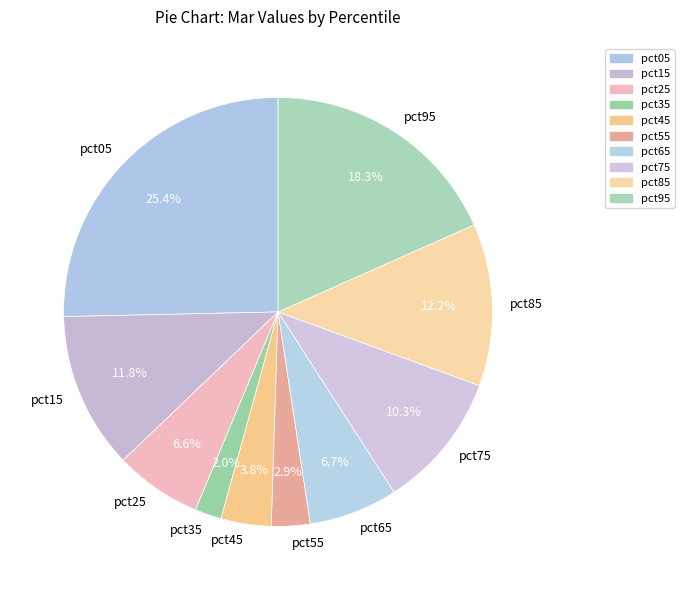

Which slice is the largest?

pct05